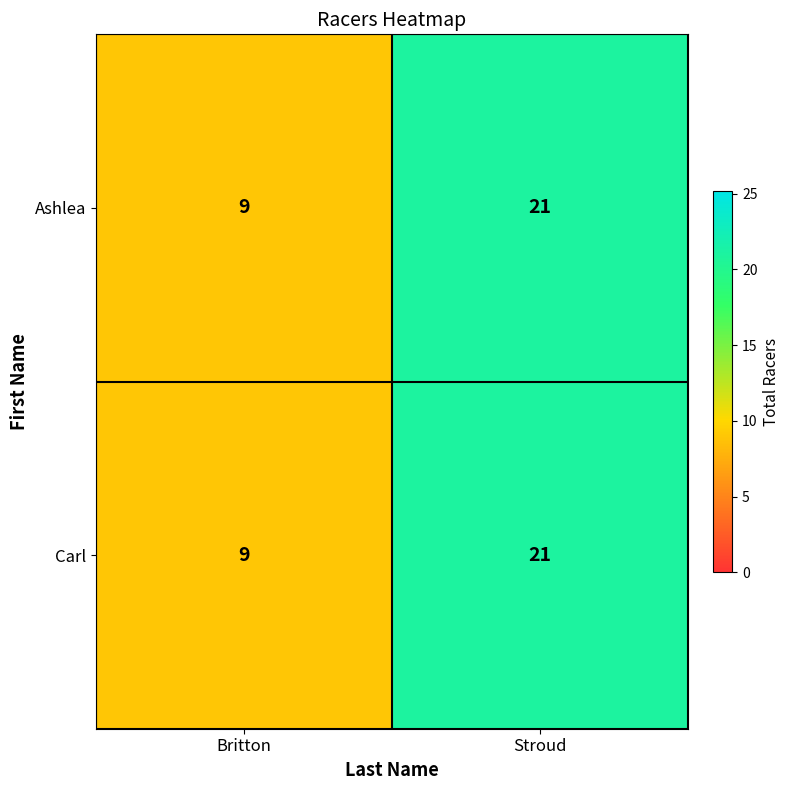

Where is Carl nearest to the value 15?

Britton